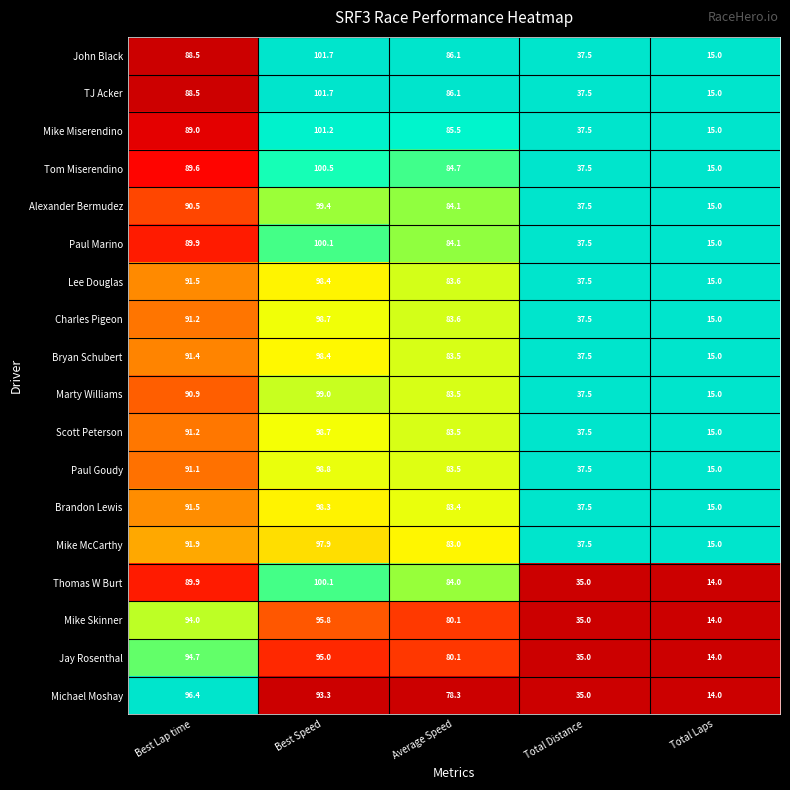

How many data points does each series have?

5